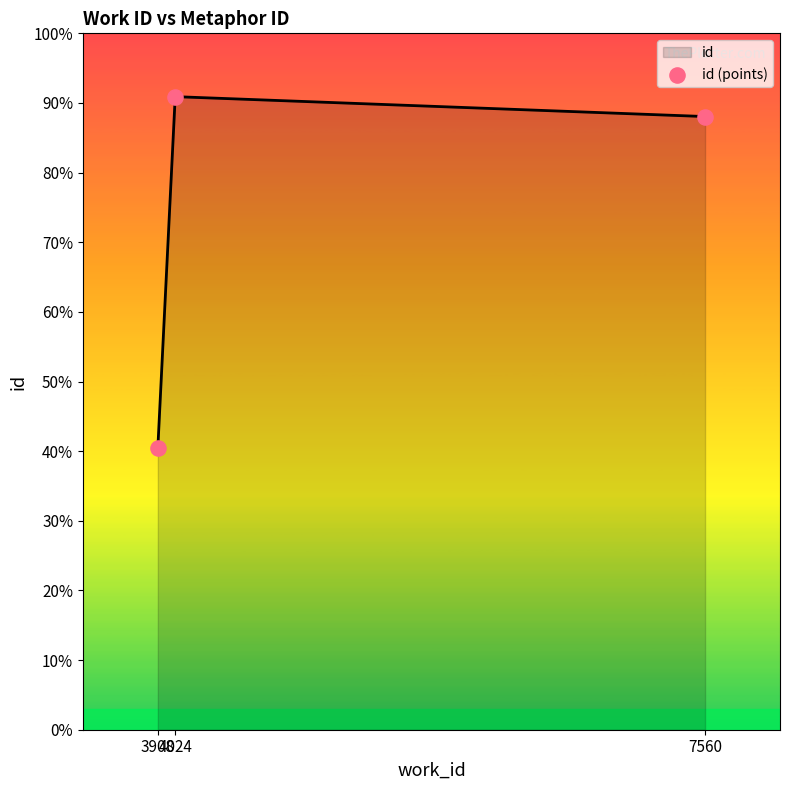

Is this an area chart (filled region under the line)?

Yes